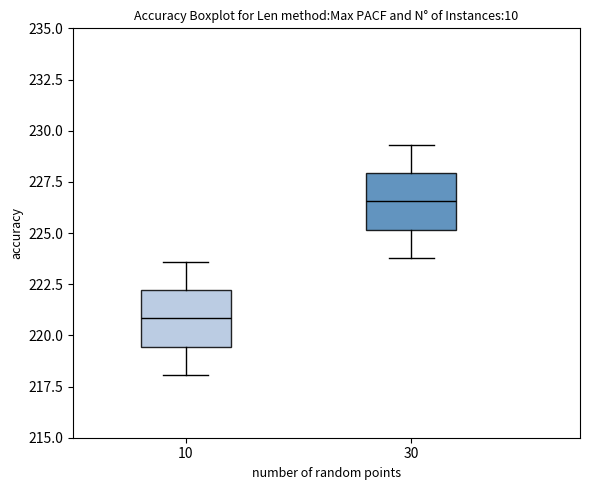

Which box's median line is the lowest?

10